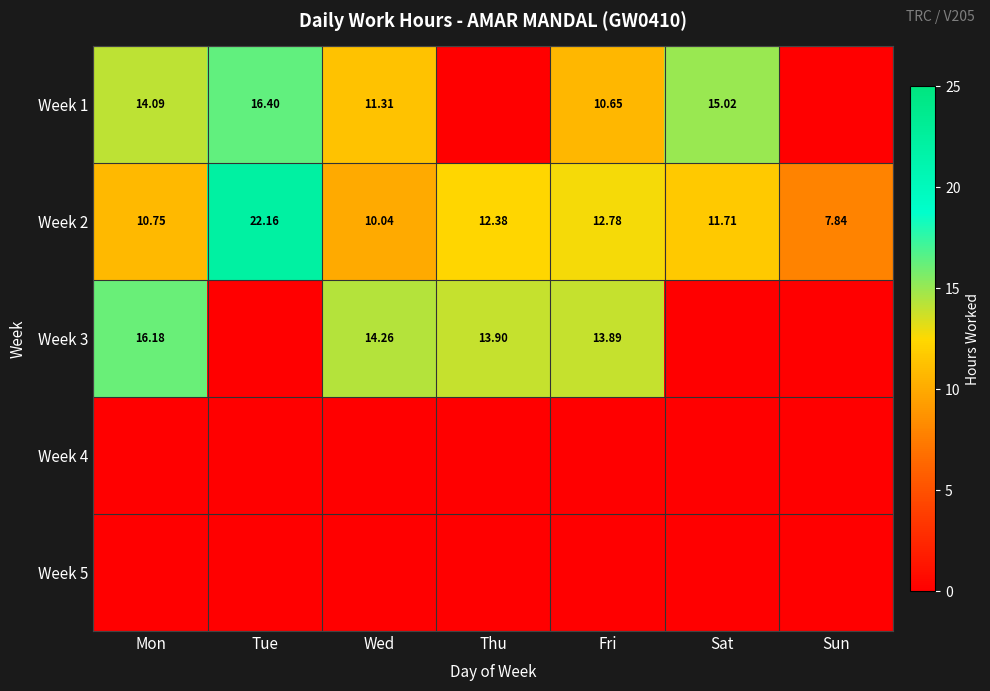

Where is Week 2 nearest to the value 15?

Fri